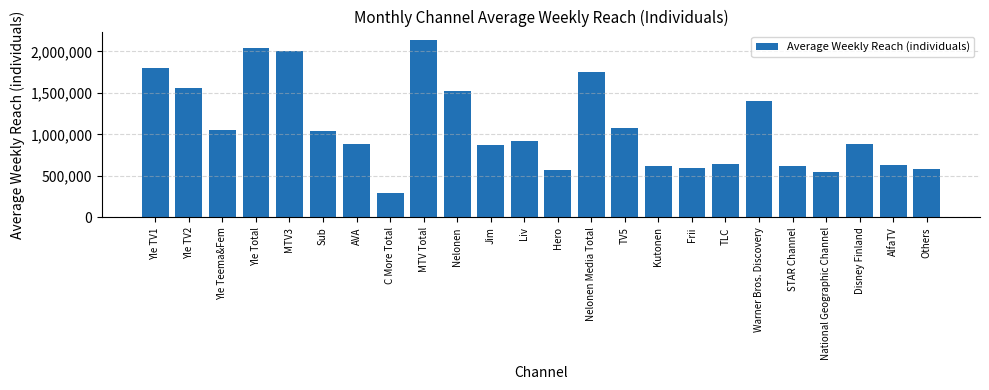

Are the bars grouped side by side (vs. stacked)?

No